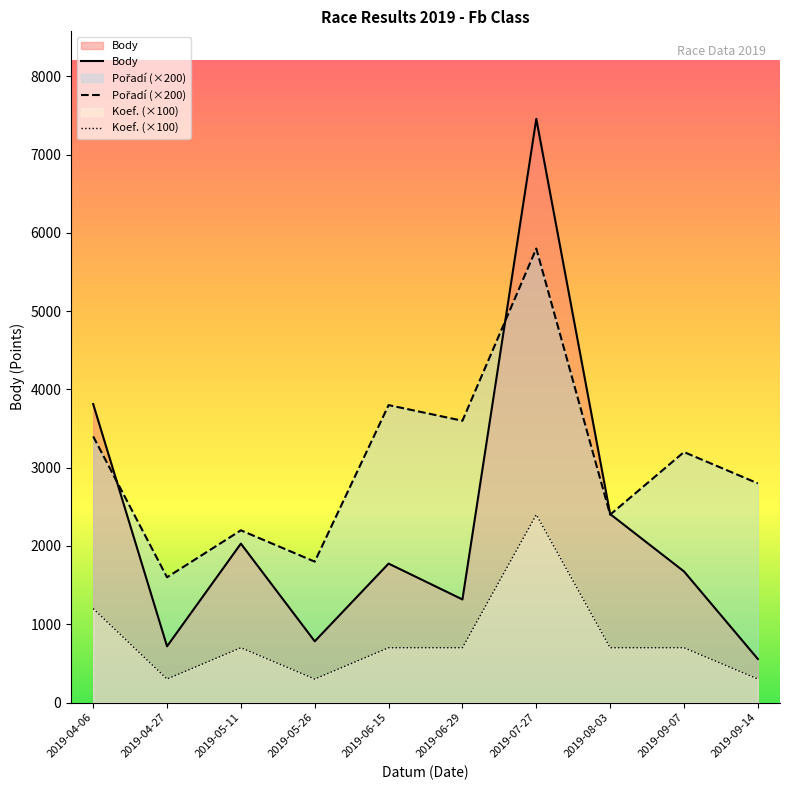

What is the spread (max minus min) of values at 2019-06-29?

2900